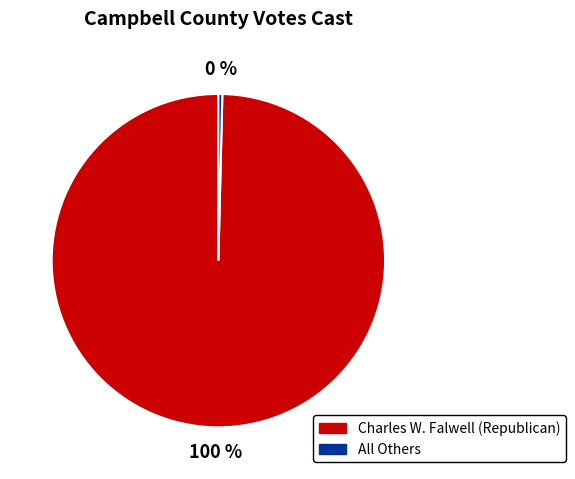

Approximately how many times larger is the value at Charles W. Falwell (Republican) compared to All Others?

261.0